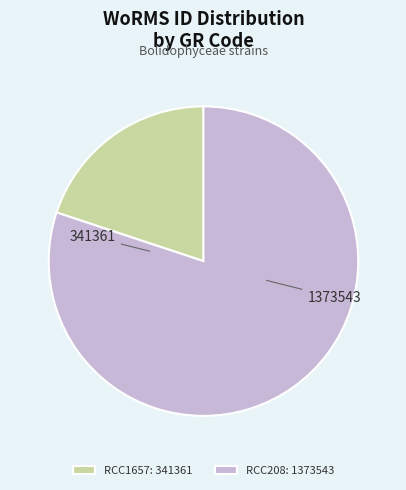

What is the smallest slice in the pie chart?

RCC1657